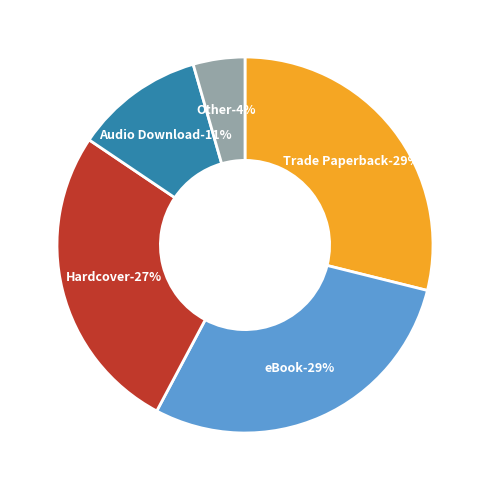

To the nearest percent, what portion does eBook represent?

29%